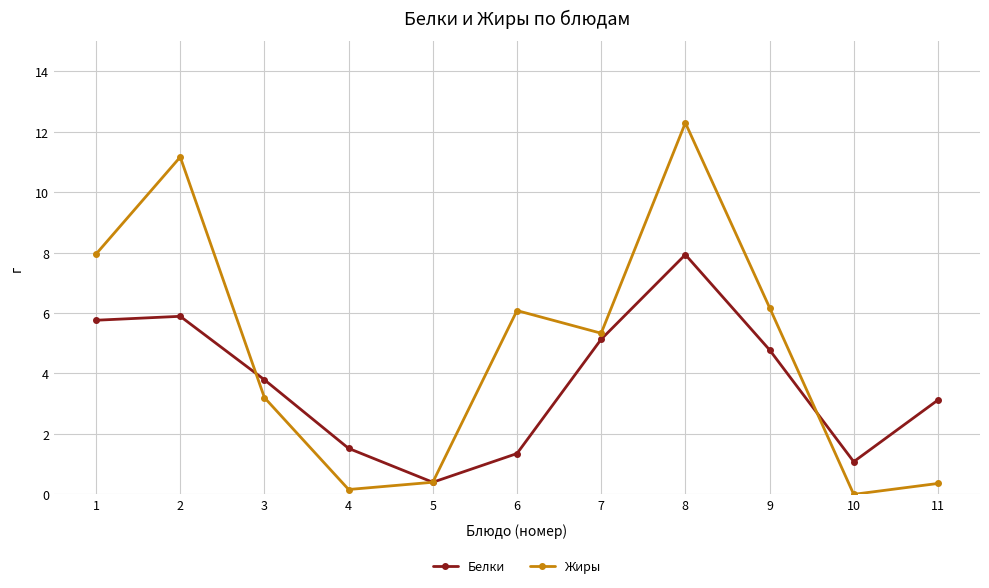

What is the value of the Белки point at the 8th from the left?

7.9